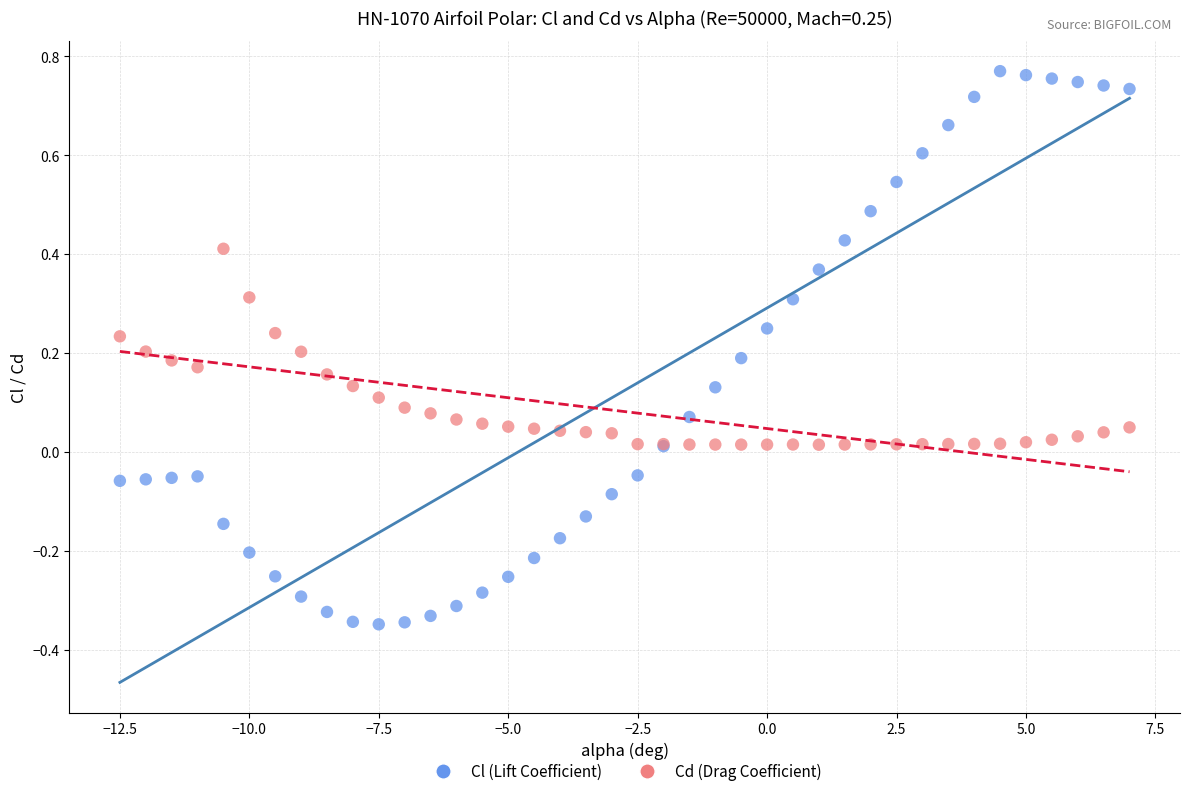

Which series has the widest spread of Y values?

Cl (Lift Coefficient)